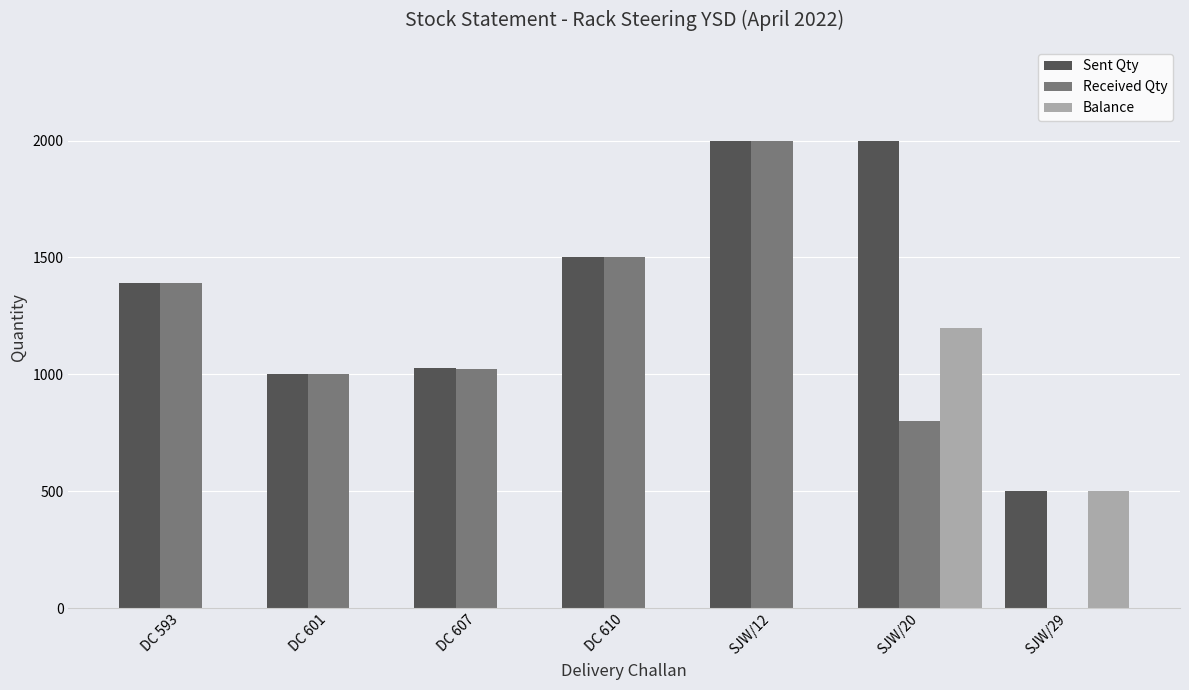

Which series has the widest spread of values?

Received Qty